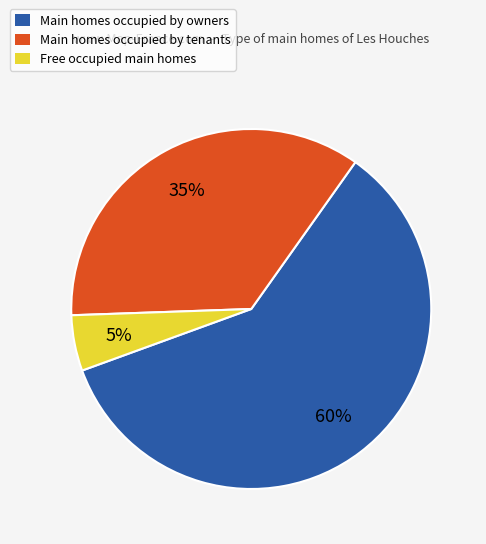

Is there any slice that represents more than half of the pie?

Yes